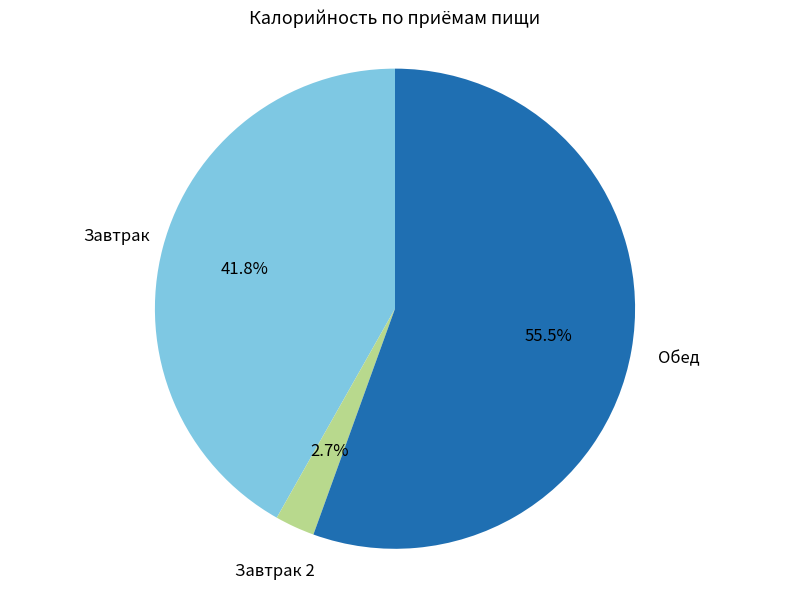

How many slices are in this pie chart?

3